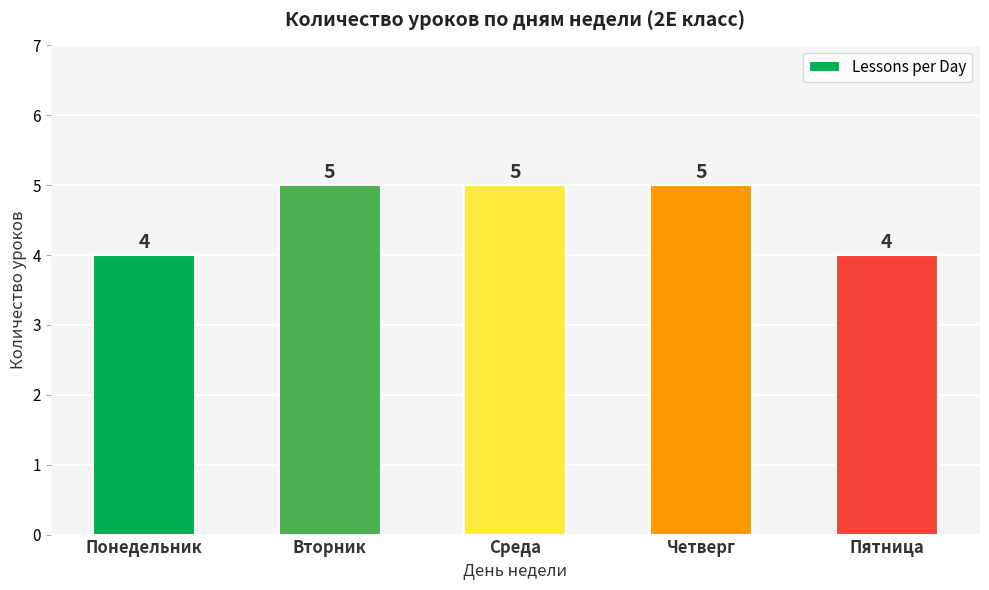

Is it true that the value at Пятница is 4?

True